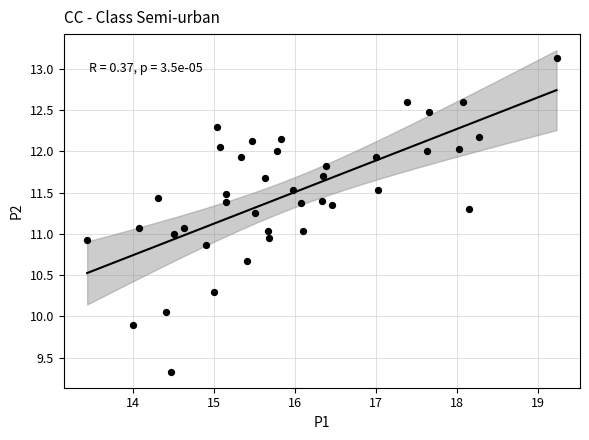

What is the range of X values (max minus min)?

5.8